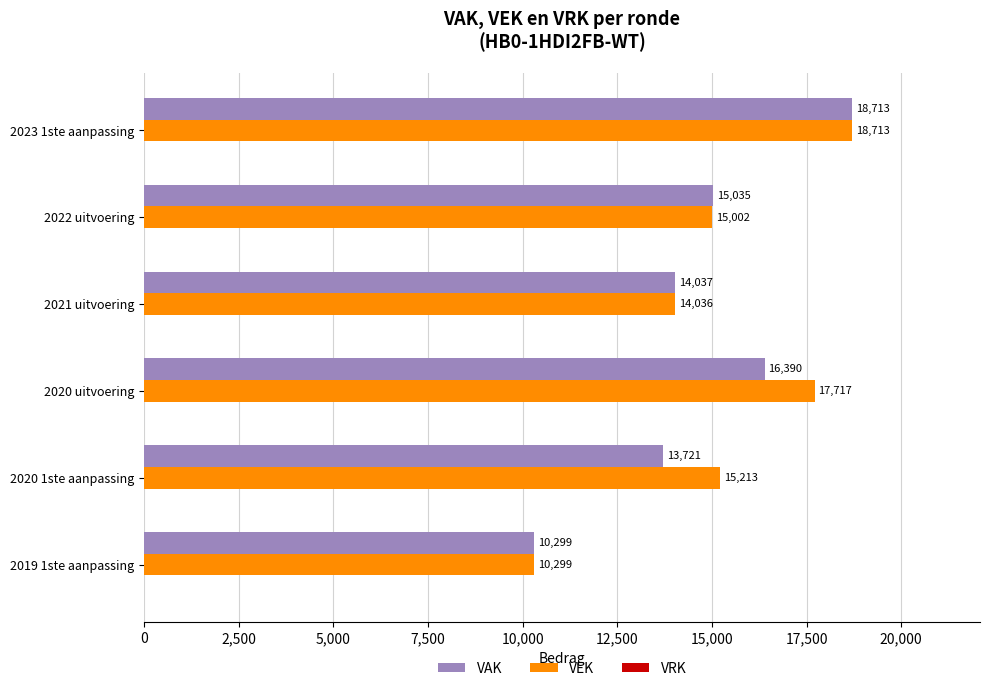

What is the difference between the maximum and second lowest values in the VAK series?

4992